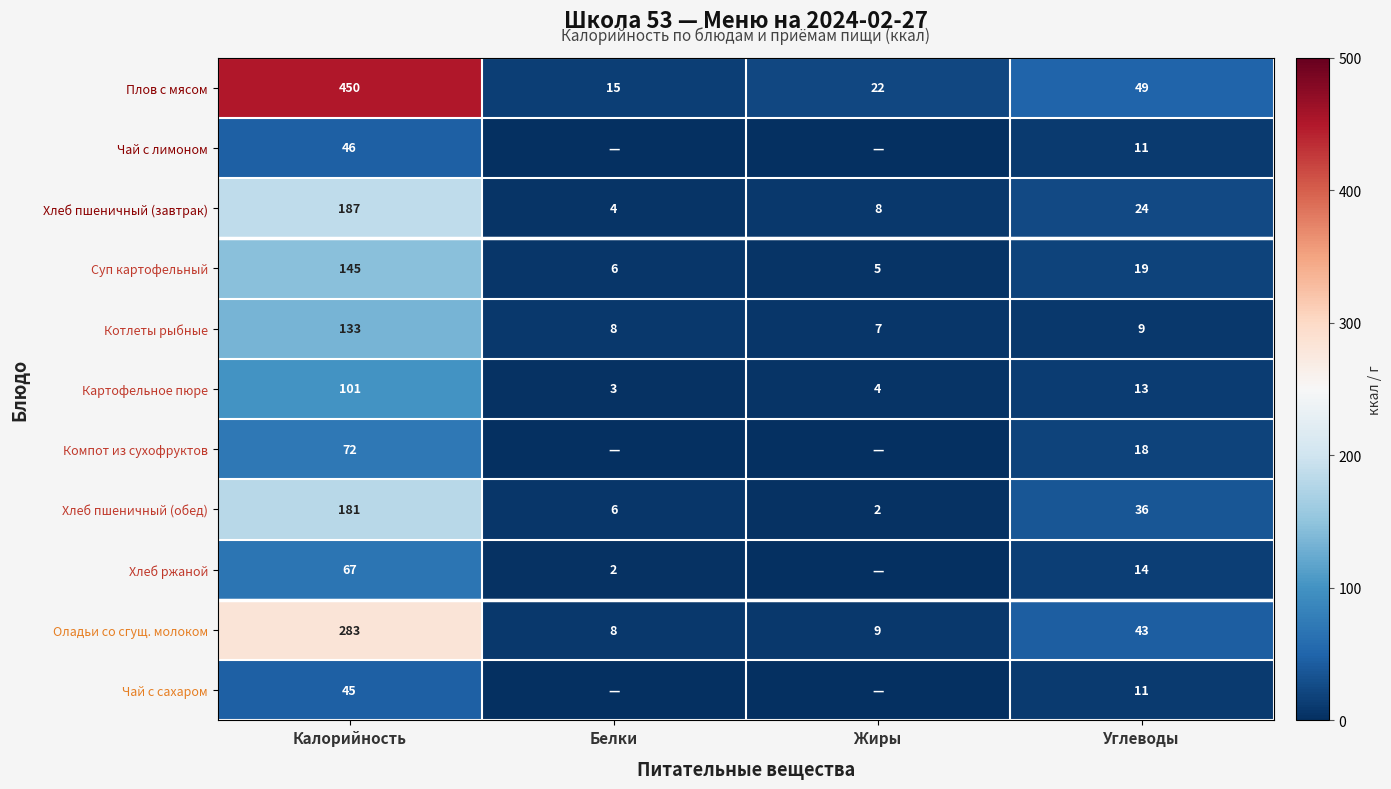

What is the total value across all series at Углеводы?

247